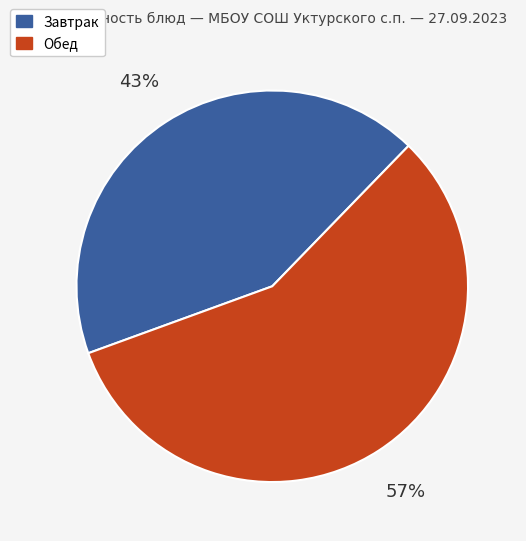

Is there any slice that represents more than half of the pie?

Yes